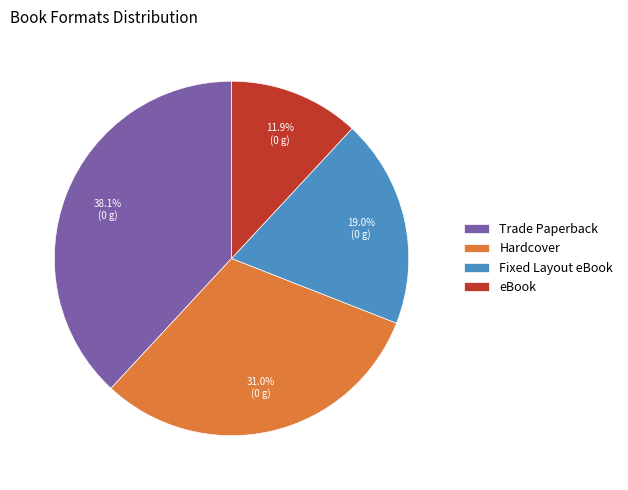

Does Fixed Layout eBook account for over 50% of the chart?

No